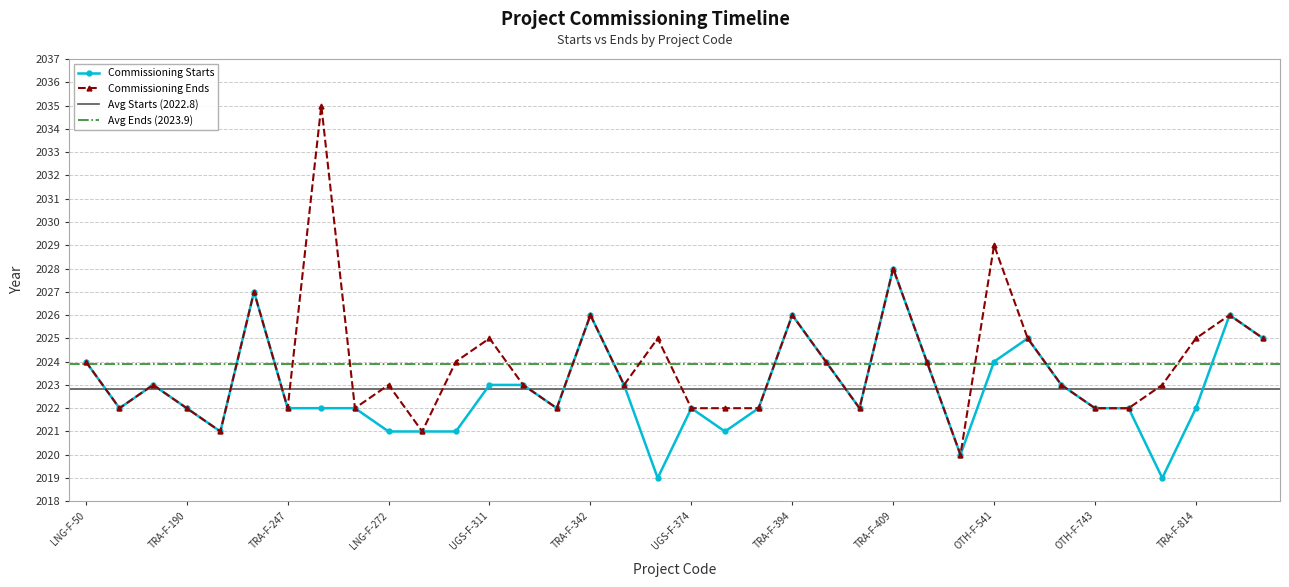

Which series changed the most between TRA-F-137 and TRA-F-342?

Commissioning Starts